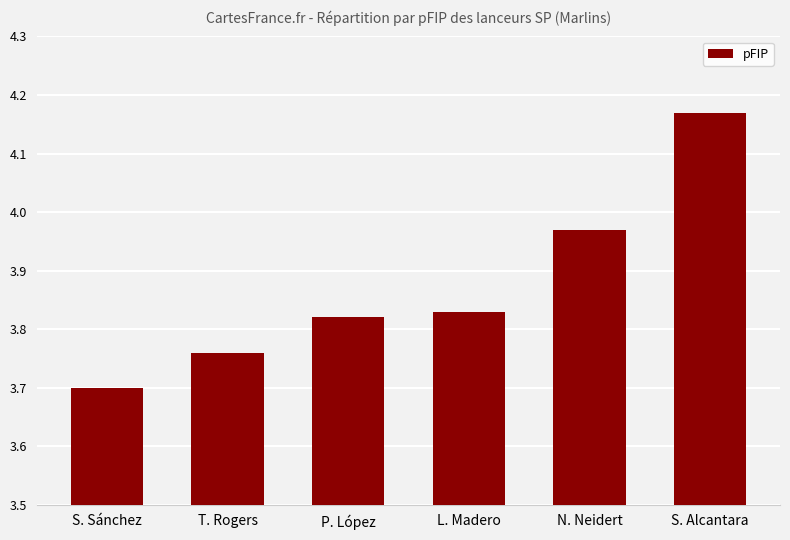

Rank the categories by value from highest to lowest.

S. Alcantara, N. Neidert, L. Madero, P. López, T. Rogers, S. Sánchez